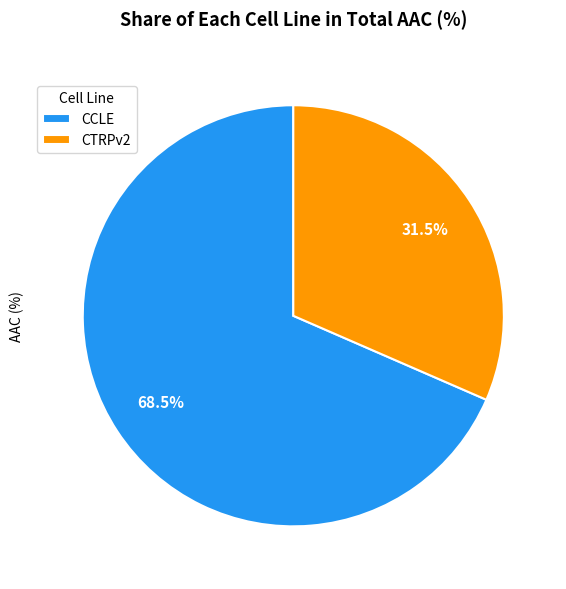

Between CCLE and CTRPv2, which is larger?

CCLE